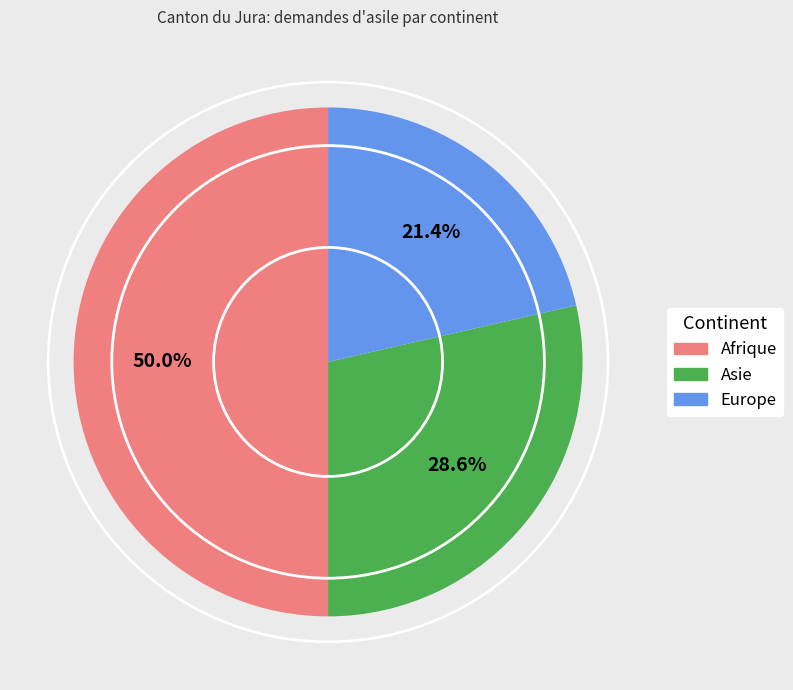

Which has a higher value, Asie or Afrique?

Afrique